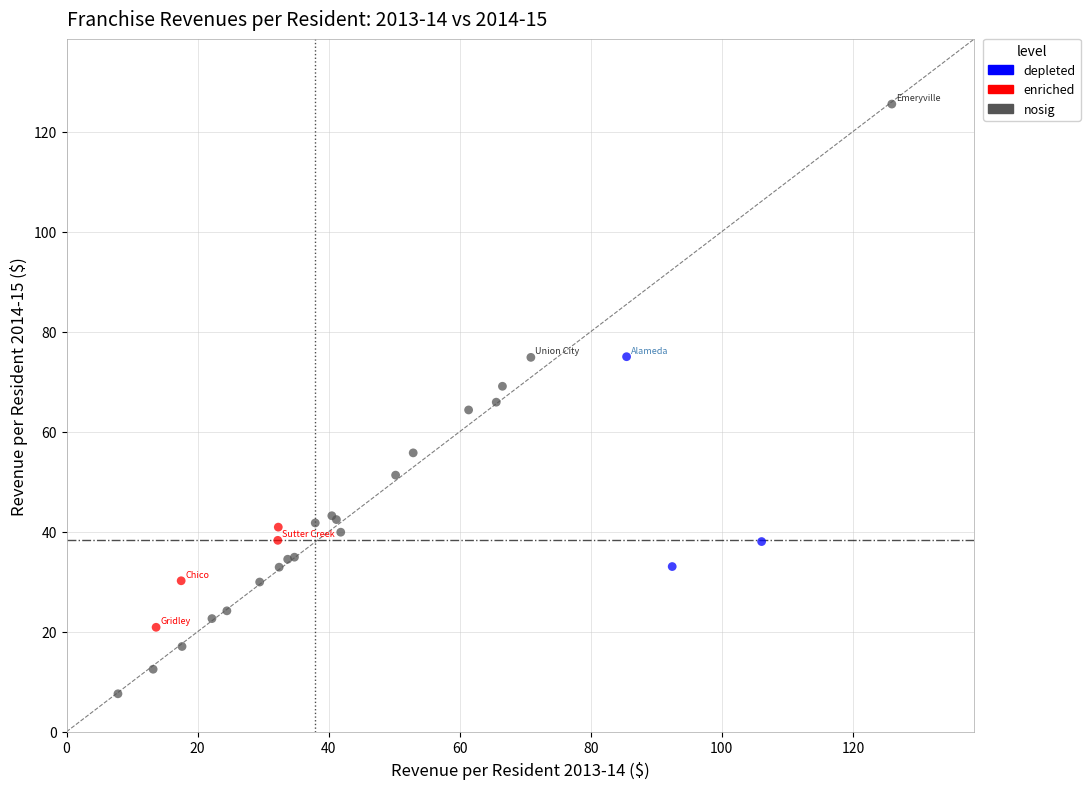

Which series contains the highest Y value?

nosig